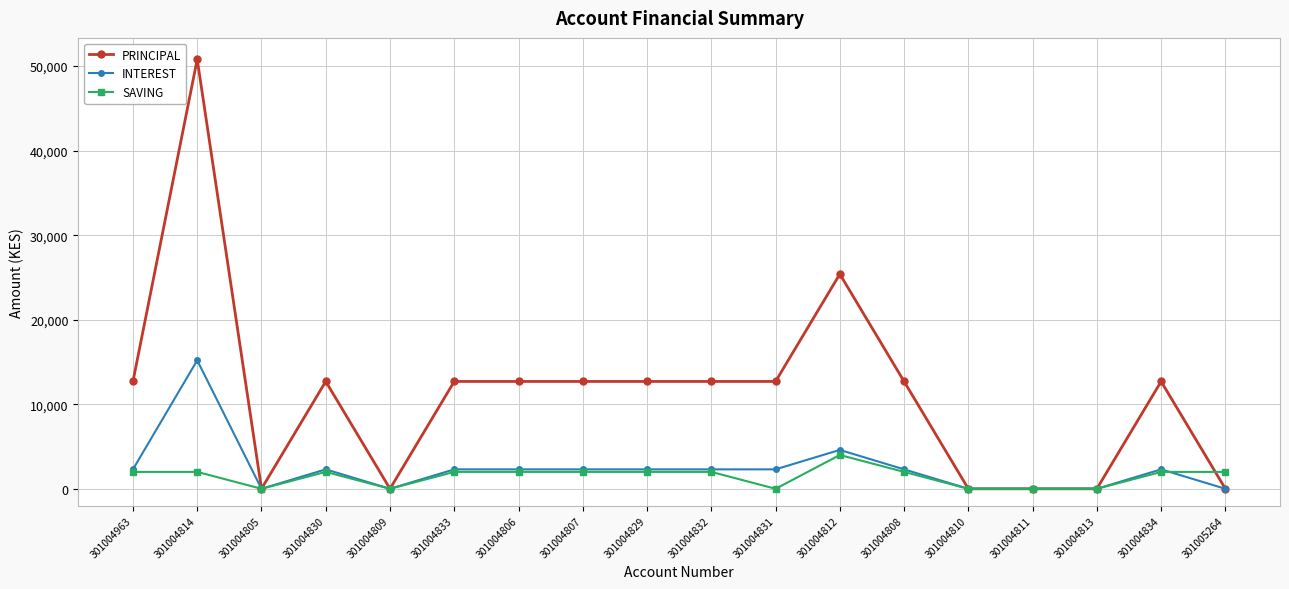

At 301004814, list the series in order from smallest to largest.

SAVING, INTEREST, PRINCIPAL